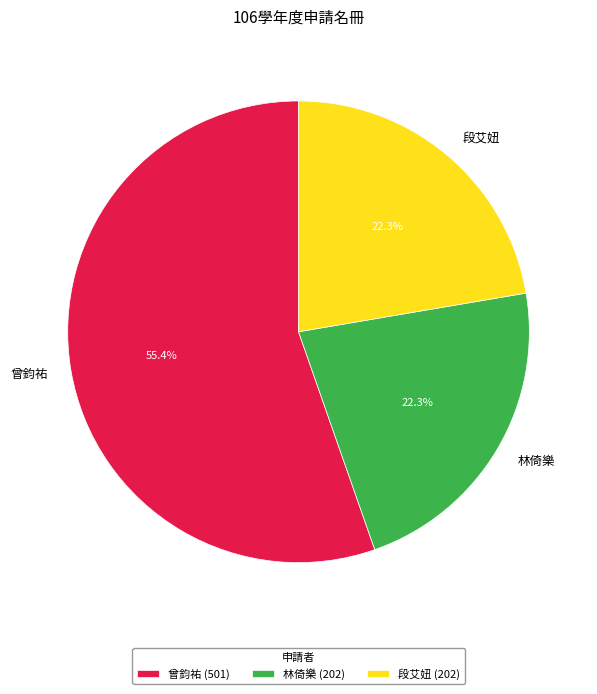

What is the ratio of the value at 段艾妞 to the value at 林倚樂?

1.0